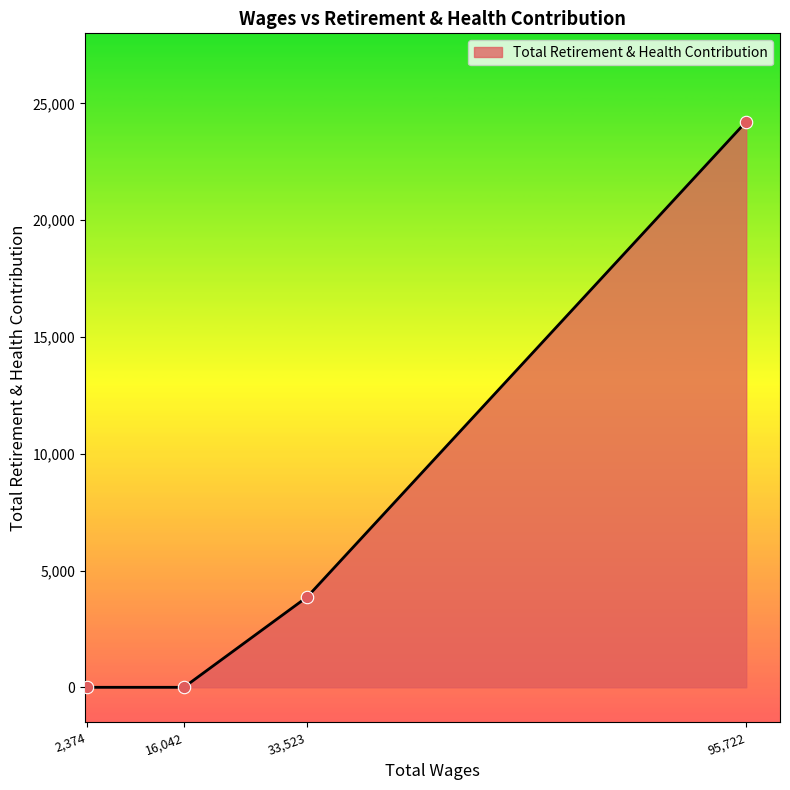

What is the change in value from 33,523 to 95,722?

+20349